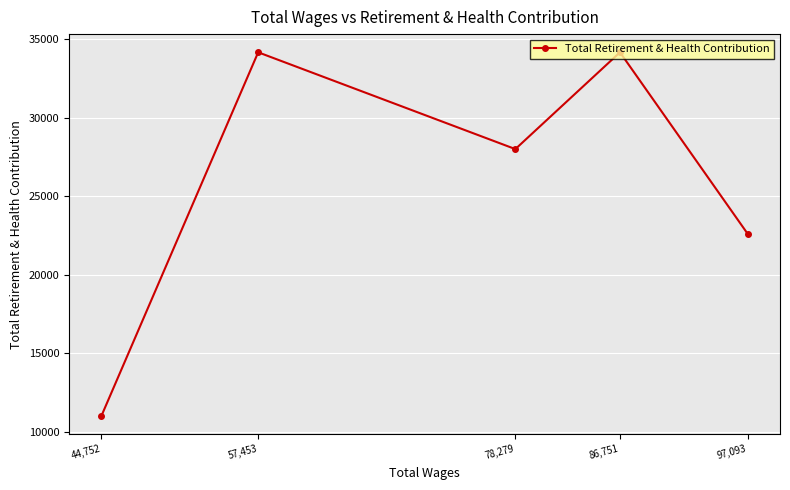

List the labels in order of value, largest first.

86,751, 57,453, 78,279, 97,093, 44,752